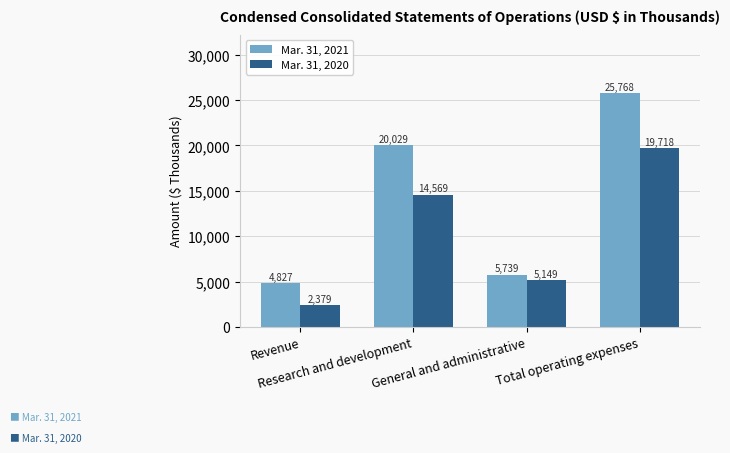

Reading right to left, transcribe all the data shown in this chart.

Mar. 31, 2021: Total operating expenses=25768	General and administrative=5739	Research and development=20029	Revenue=4827
Mar. 31, 2020: Total operating expenses=19718	General and administrative=5149	Research and development=14569	Revenue=2379